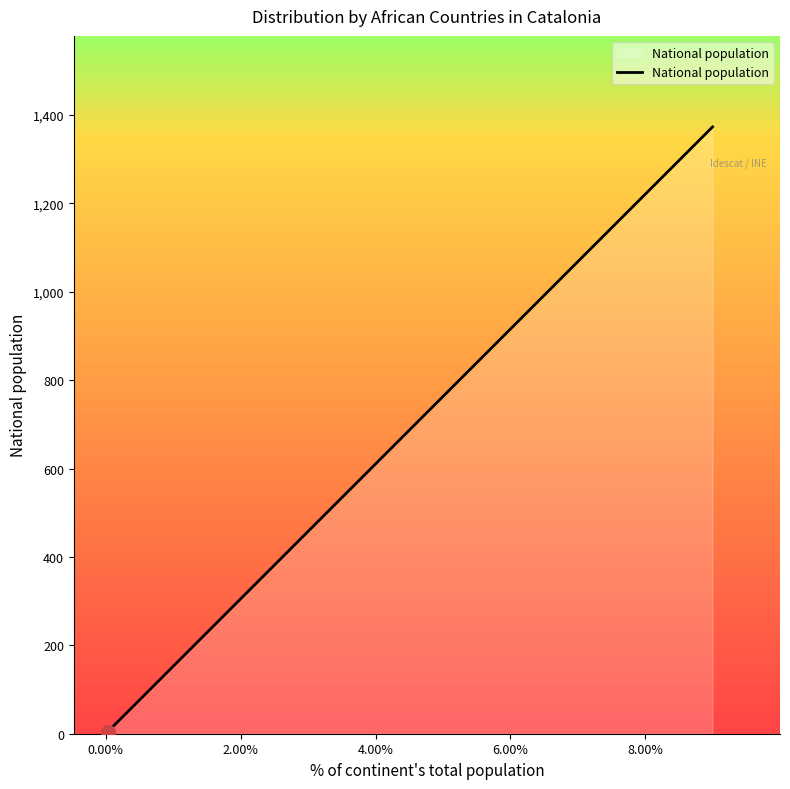

True or false: the data shows 55 at 9.

False